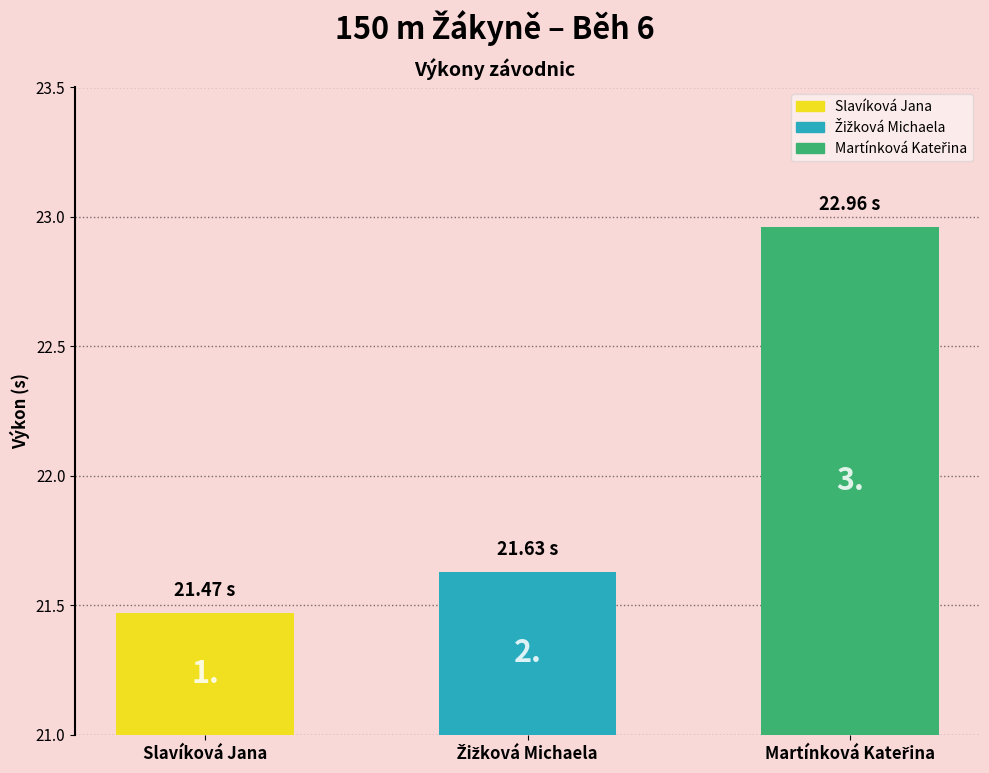

Count the values in the range 21 to 22.

2